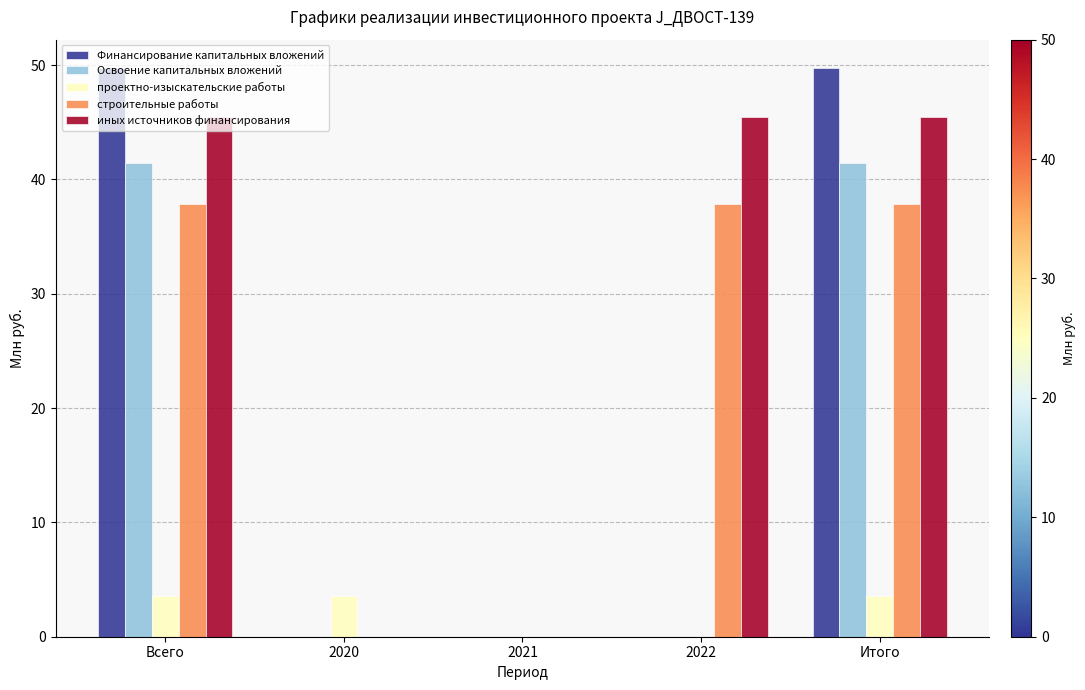

What is the highest value of the Освоение капитальных вложений series?

41.5